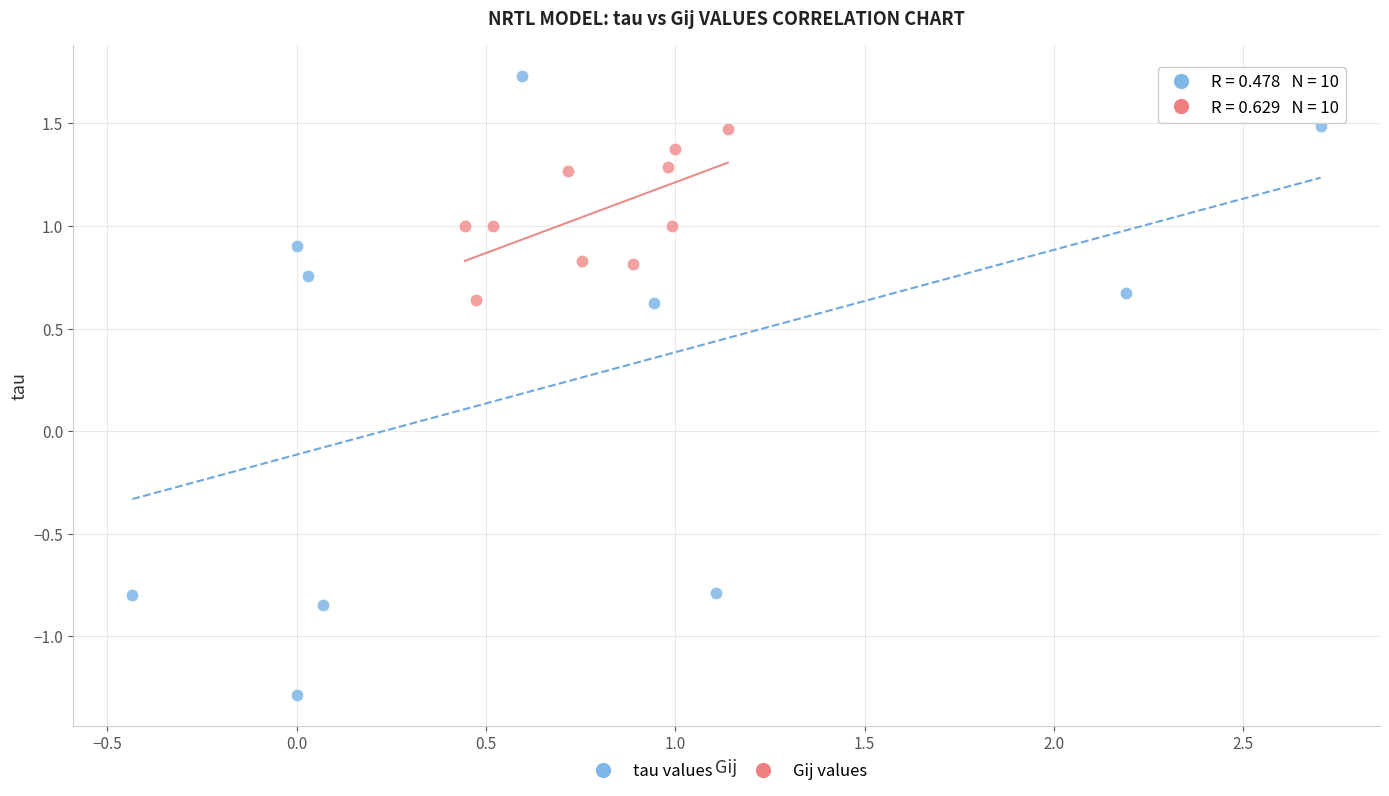

What are all the series names shown in the legend?

tau values, Gij values